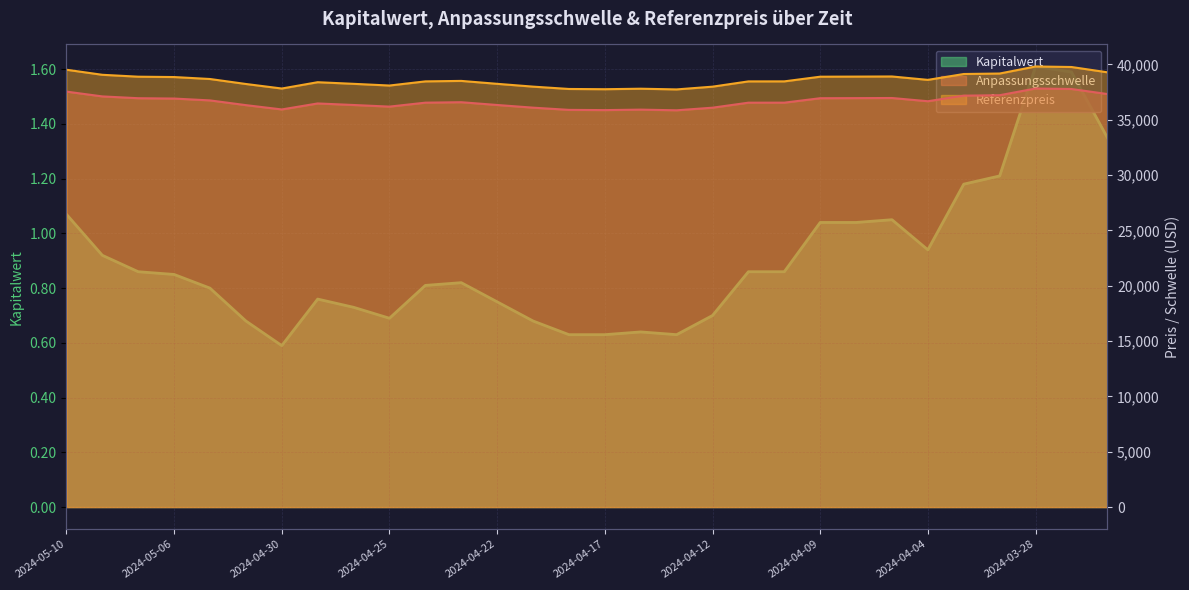

What is the value of the Kapitalwert point at the 23rd from the left?

1.0